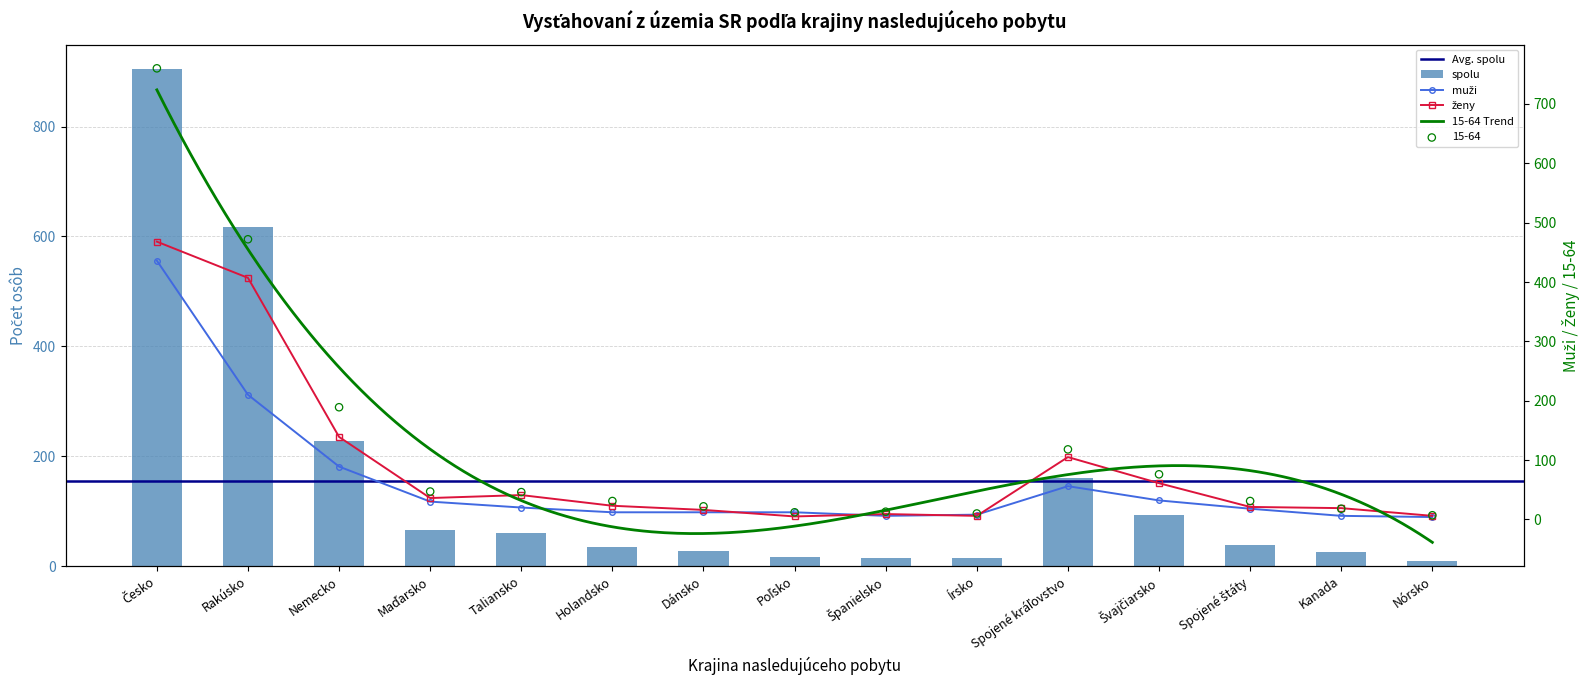

At which category is the sum across all series the highest?

Česko